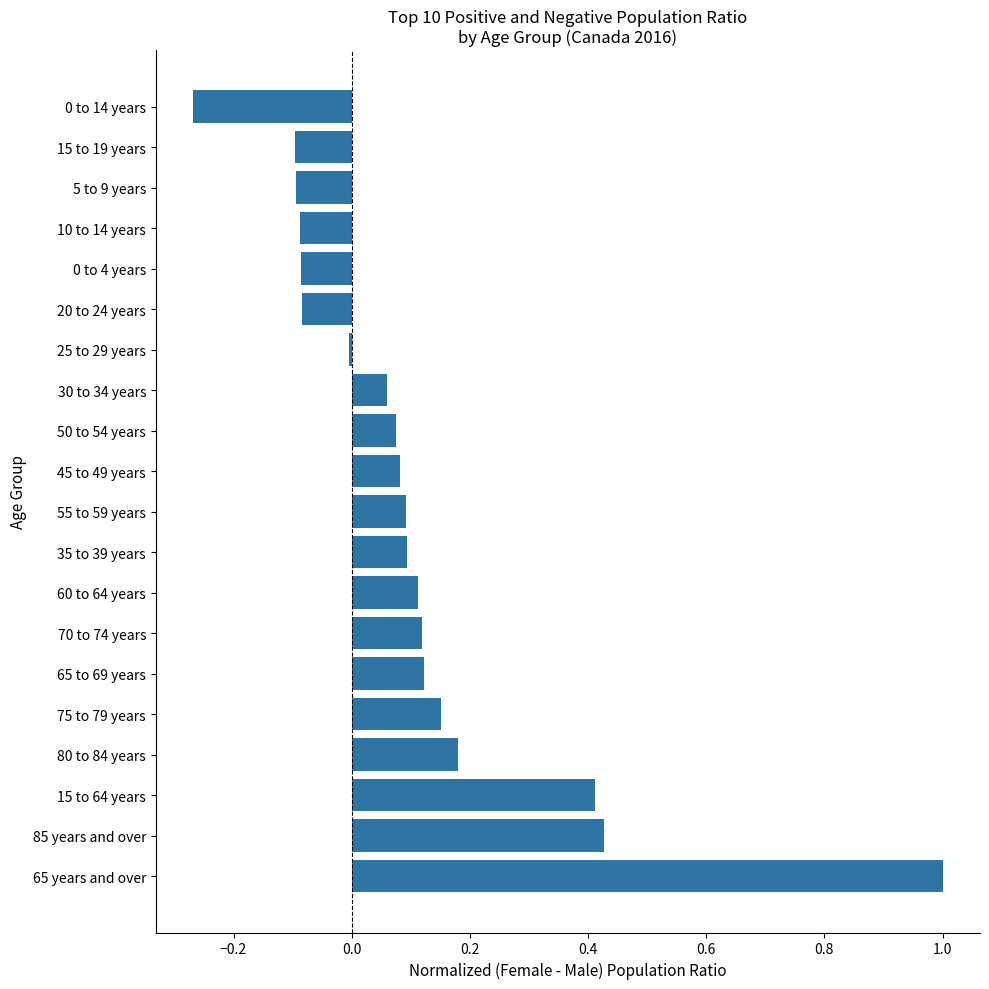

Are the bars horizontal?

Yes